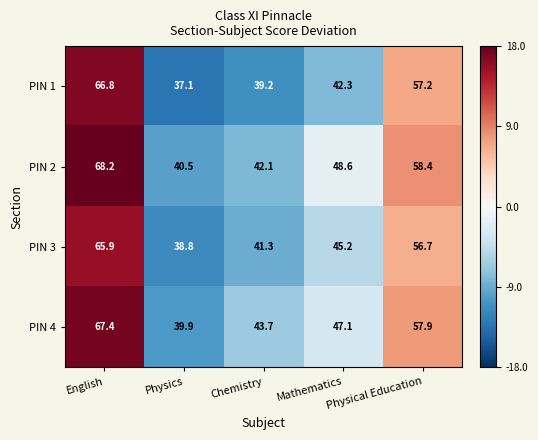

What value does the PIN 2 series have at Chemistry?

42.1